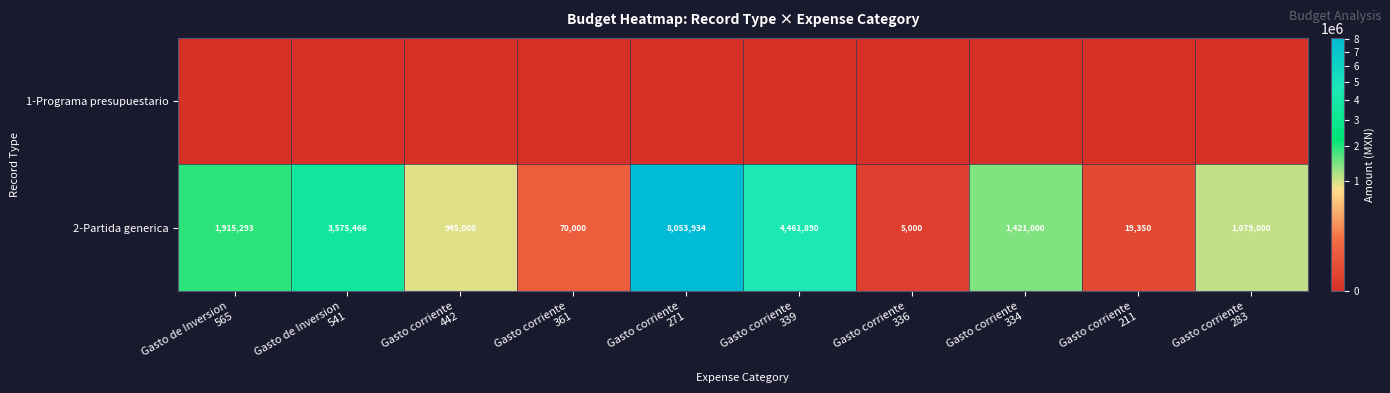

What is the difference between the second highest and minimum values in the 2-Partida generica series?

4456890